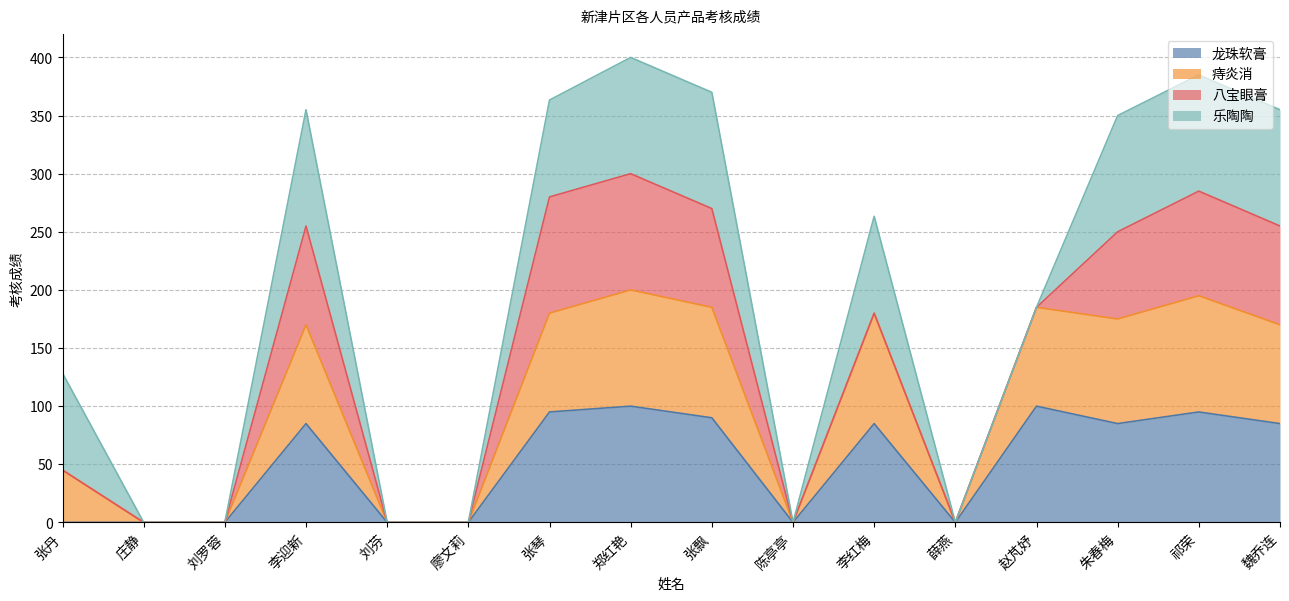

What is the label of the 15th point from the left?

祁荣